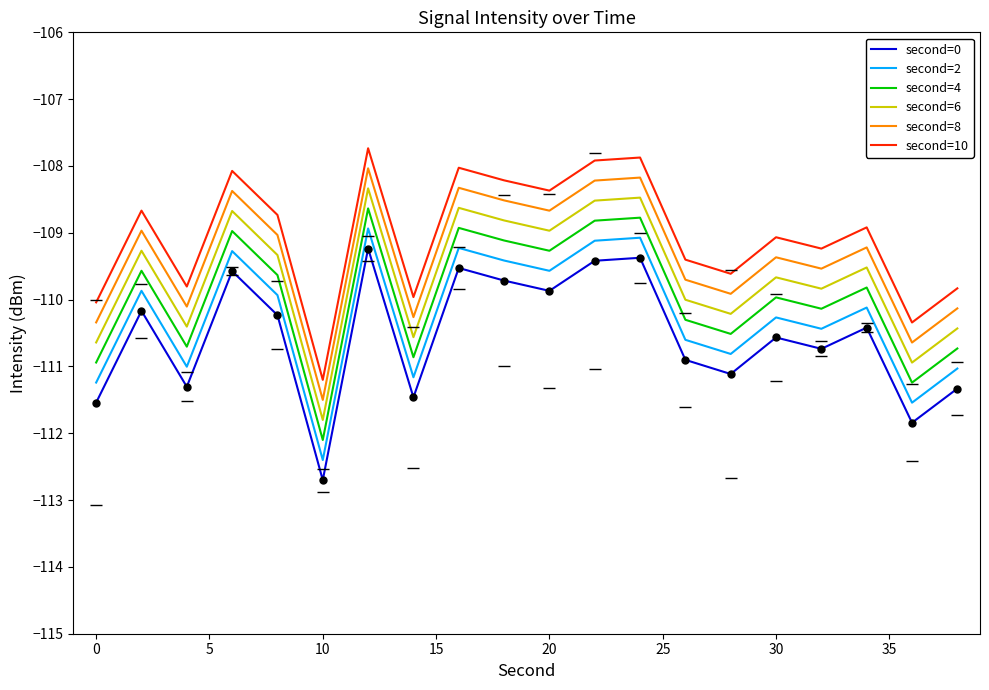

What is the lowest value of the second=4 series?

-112.1